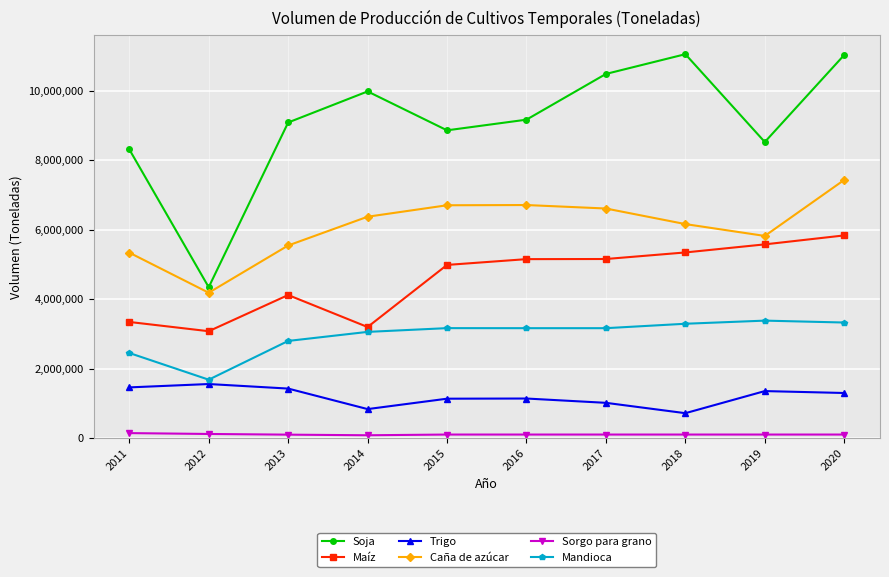

True or false: Soja has more than 1 interior local peaks.

True